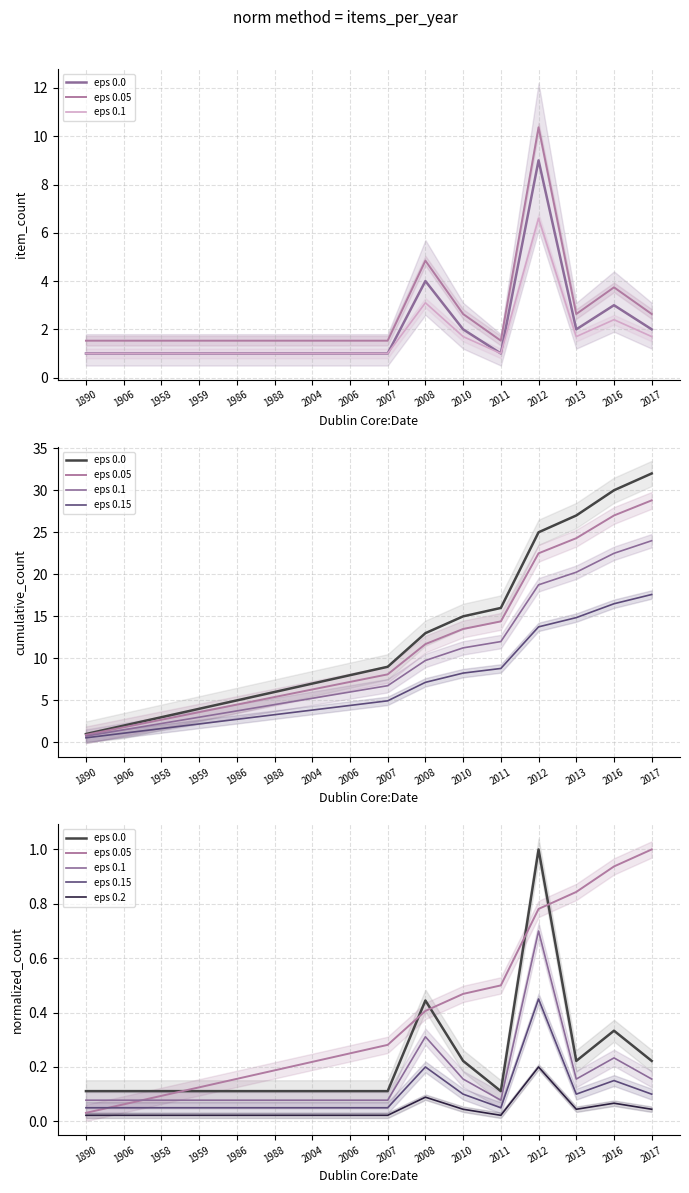

The value of eps 0.2 at 2011 is 0.0. True or false?

True